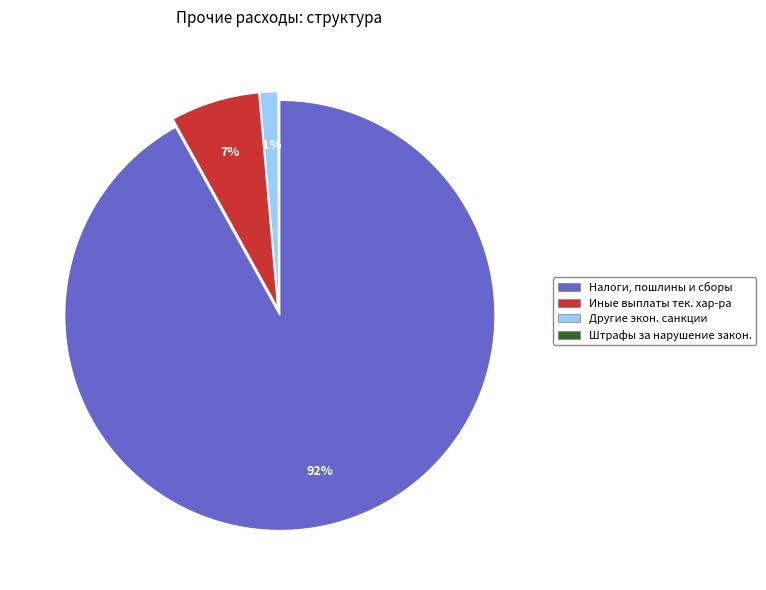

True or false: Налоги, пошлины и сборы accounts for 92% of the total.

True